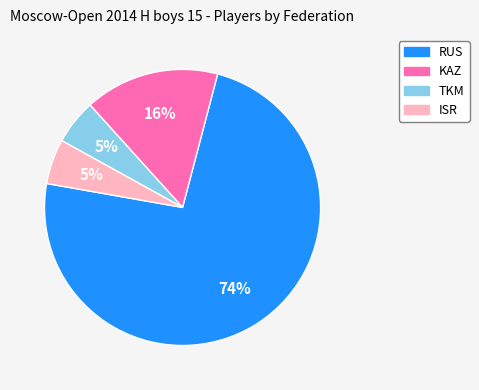

Which category accounts for the majority?

RUS